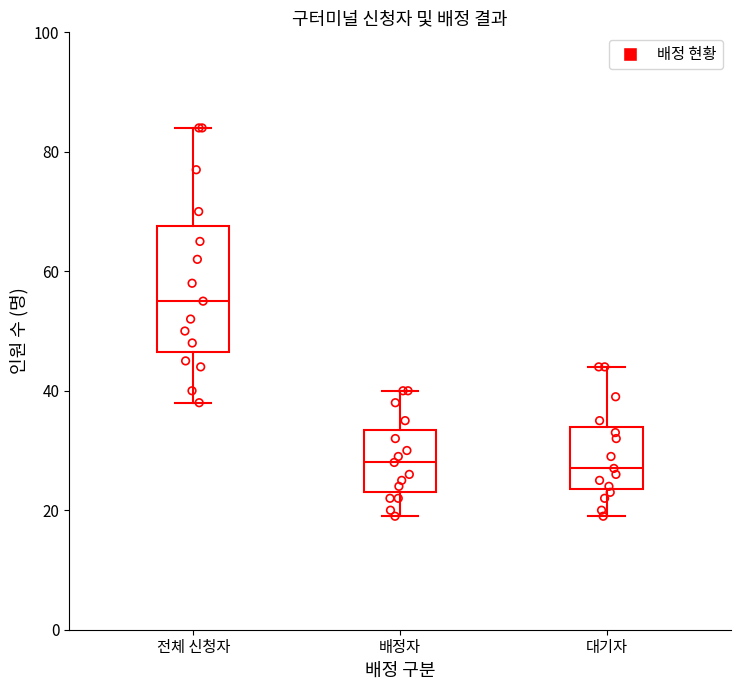

Reading left to right, transcribe this box plot: for each box, give where its median line is, the range the box spans, and where its two whiskers end, as read against the y-axis. The values are not printed on the chart, so give them approximately, as read against the axis.

전체 신청자: median 56, box 46 to 68, whiskers 38 to 84
배정자: median 28, box 24 to 34, whiskers 20 to 40
대기자: median 28, box 24 to 34, whiskers 20 to 44